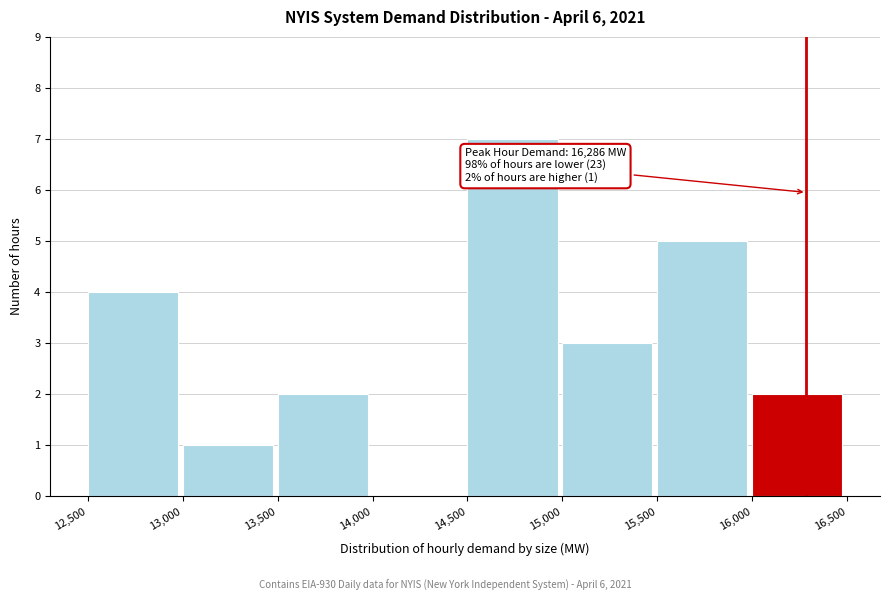

Which range on the x-axis has the tallest bar?

14,500 to 15,000